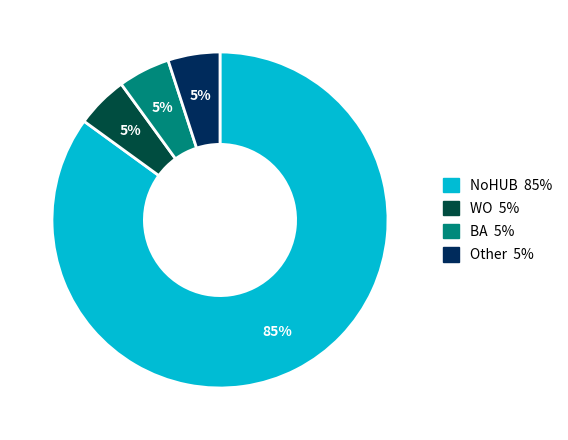

Do BA and Other together represent more than half of the pie?

No